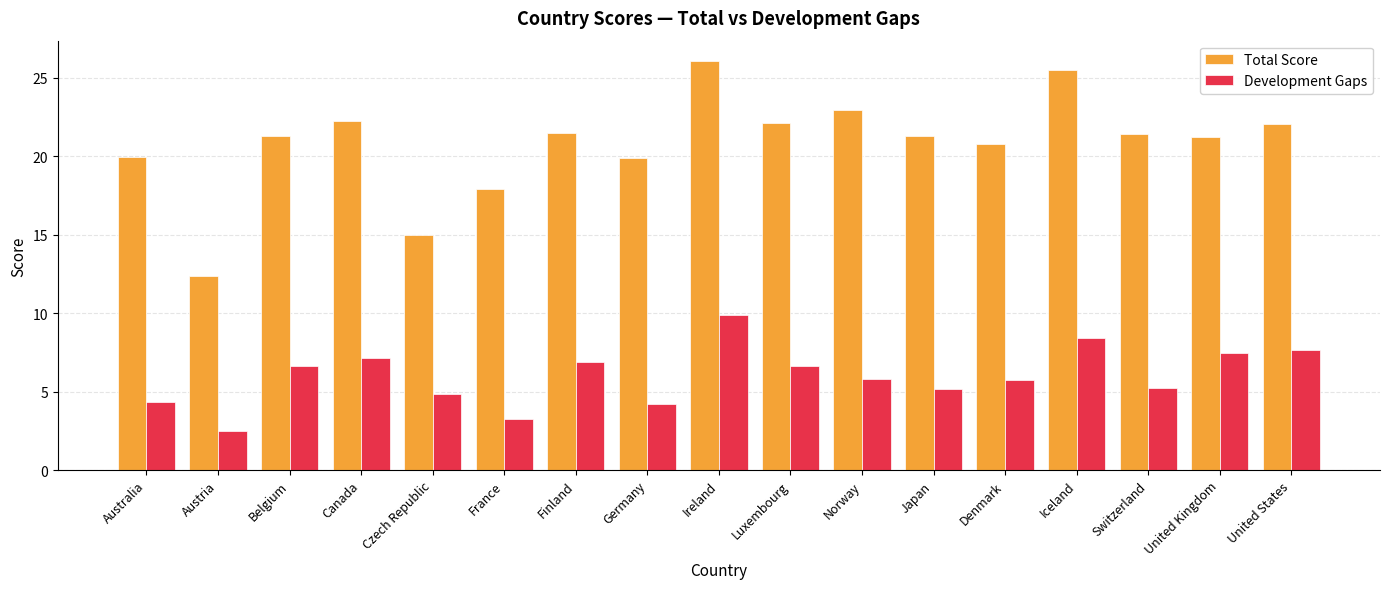

What is the maximum value for Total Score?

26.1